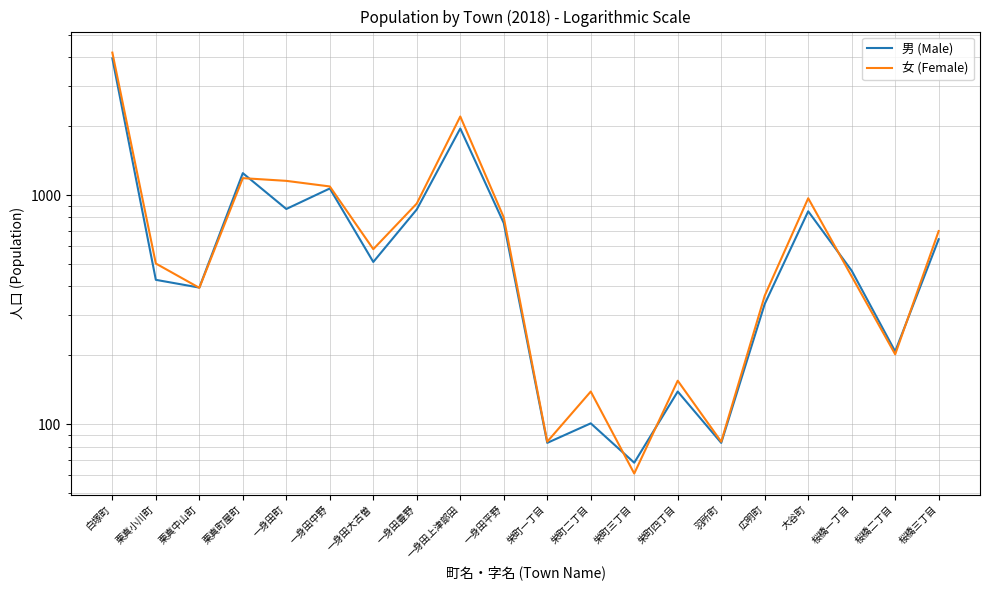

Does the chart display data point markers on the line(s)?

No